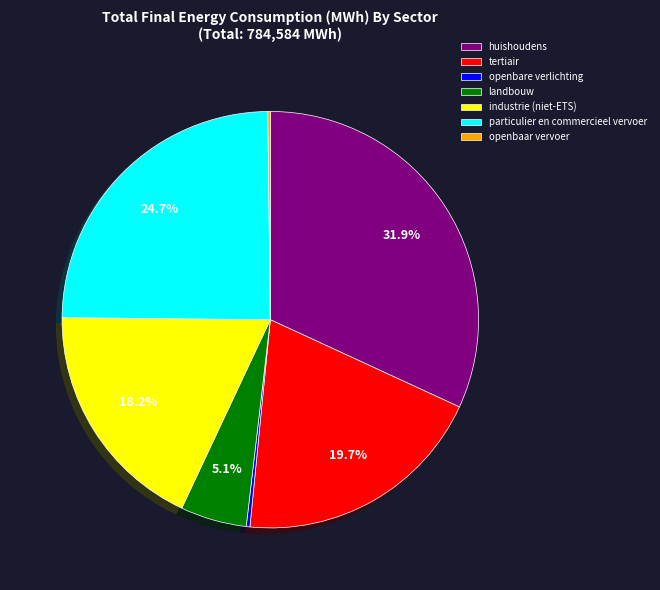

What is the largest slice in the pie chart?

huishoudens